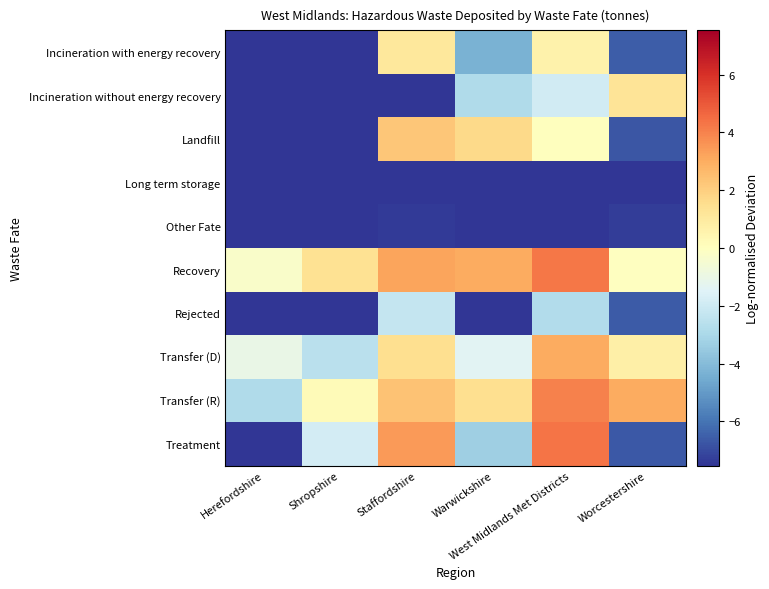

How many distinct data groups are displayed?

10